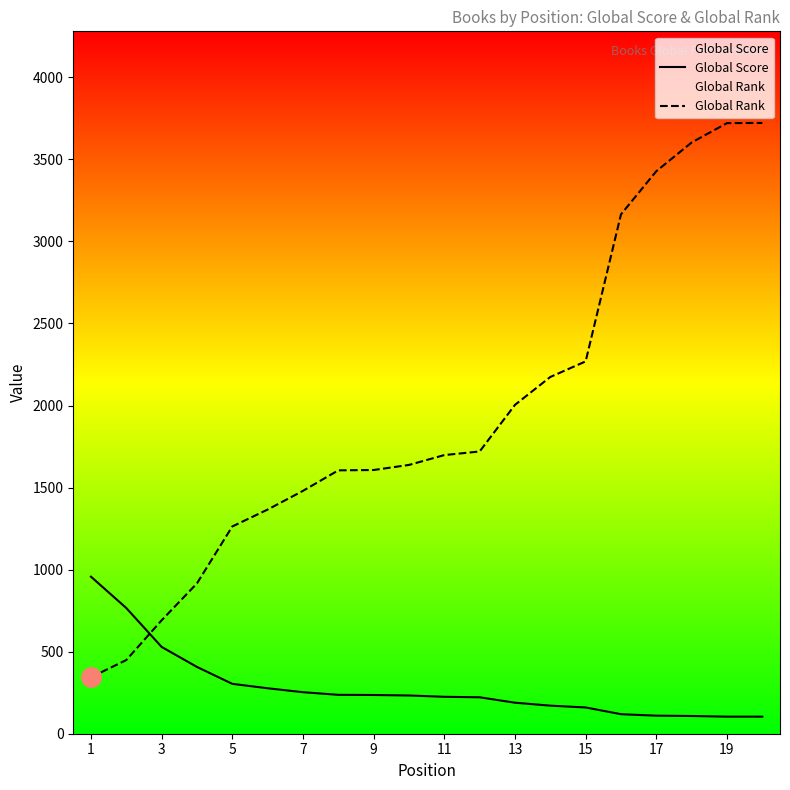

Reading left to right, transcribe all the data shown in this chart.

Global Score: 957	766	529	407	304	277	253	237	236	233	225	222	189	171	160	119	110	108	104	104
Global Rank: 344	449	691	916	1263	1366	1480	1605	1607	1638	1698	1720	2004	2174	2269	3165	3428	3603	3721	3722